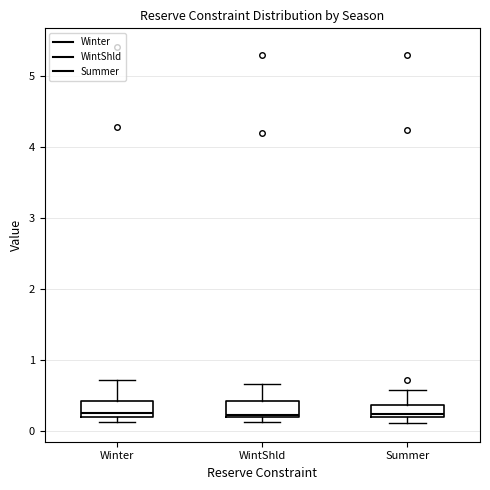

Where is the upper edge of the box for Winter on the y-axis? The values are not printed on the chart, so give them approximately, as read against the axis.

0.4